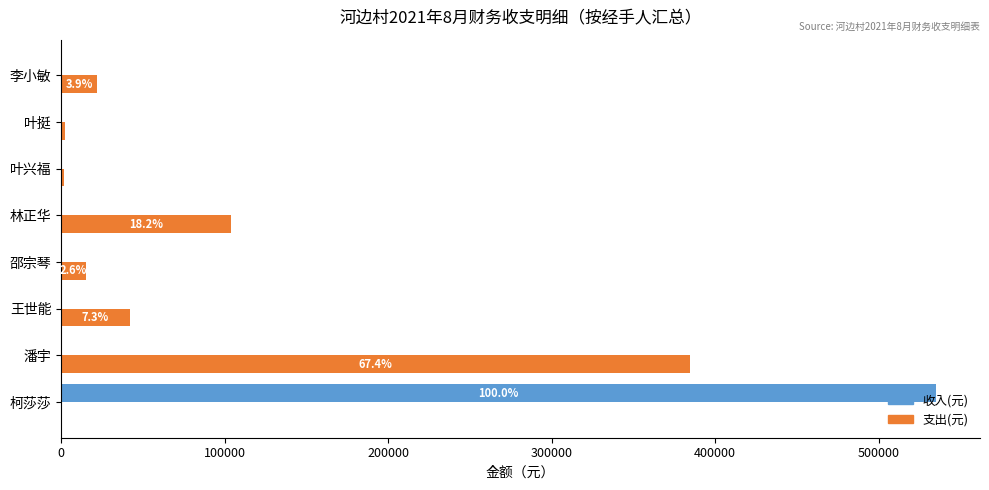

Is it true that 支出(元) equals -145752.9 at 柯莎莎?

False